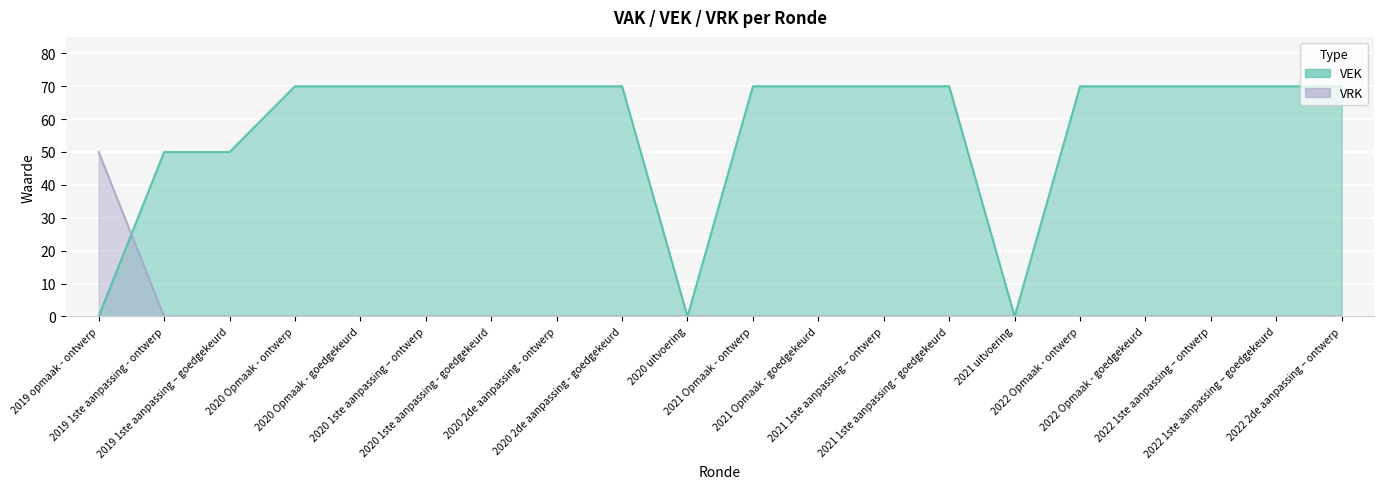

How many times do VRK and VEK cross each other?

1